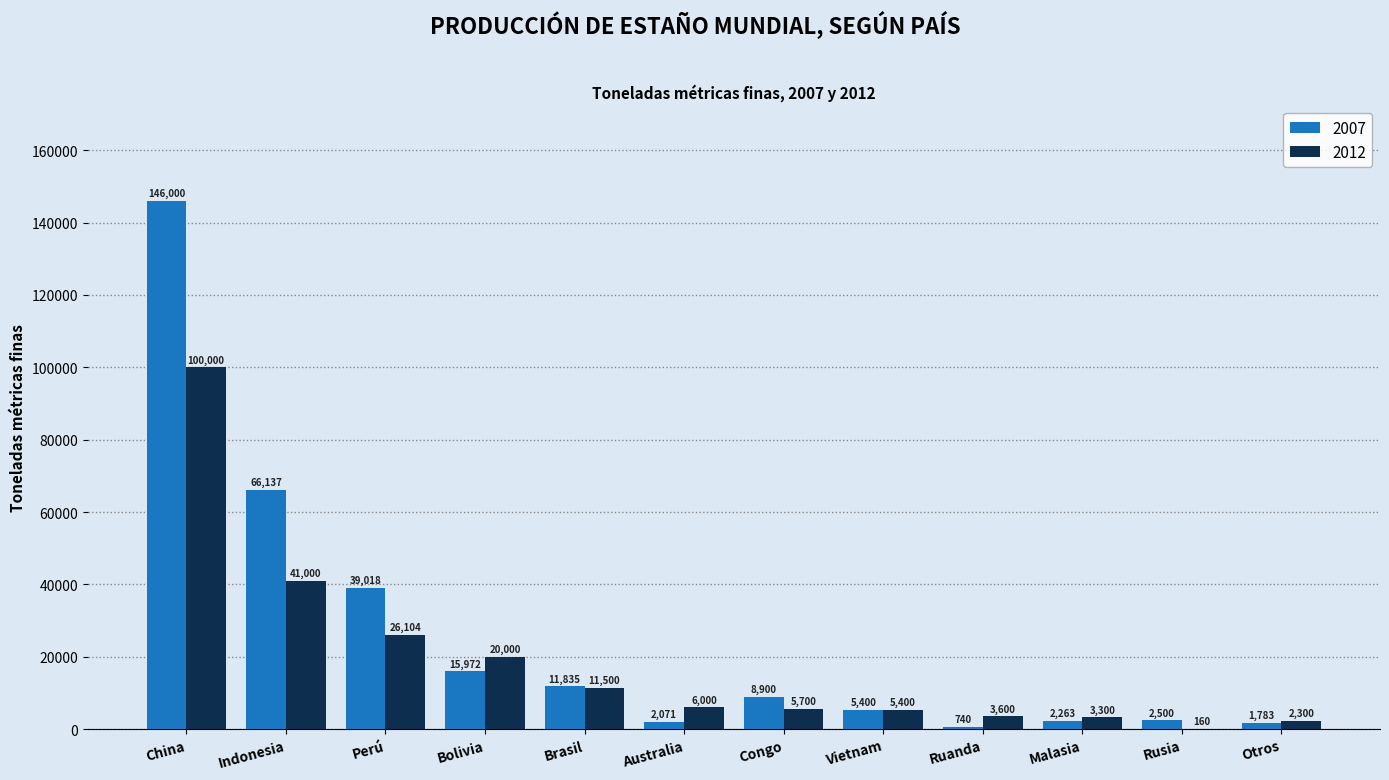

What is the difference between the 2007 values at Otros and Vietnam?

3617.0